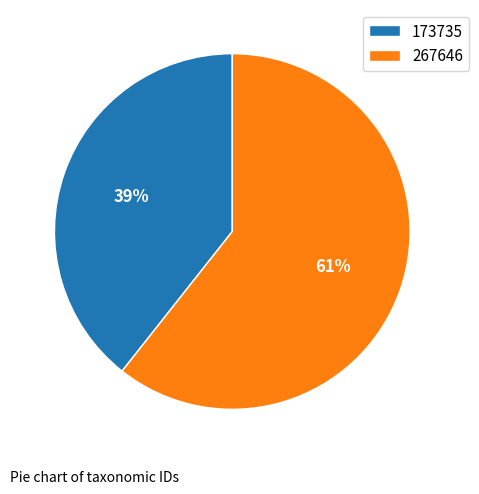

Is the sum of 267646 and 173735 greater than half?

Yes